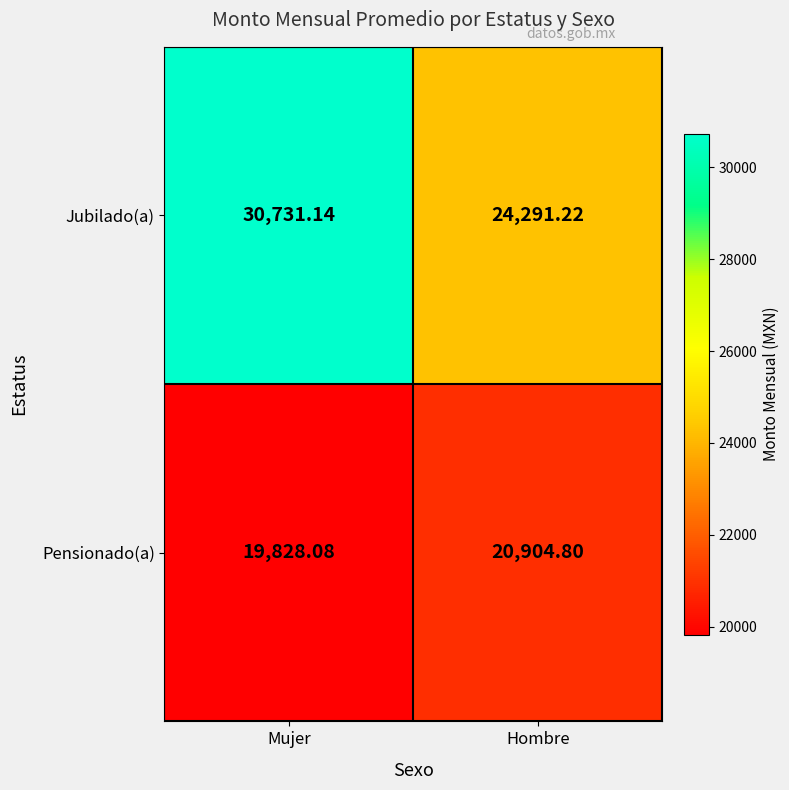

Which label corresponds to the smallest value in the chart?

Mujer